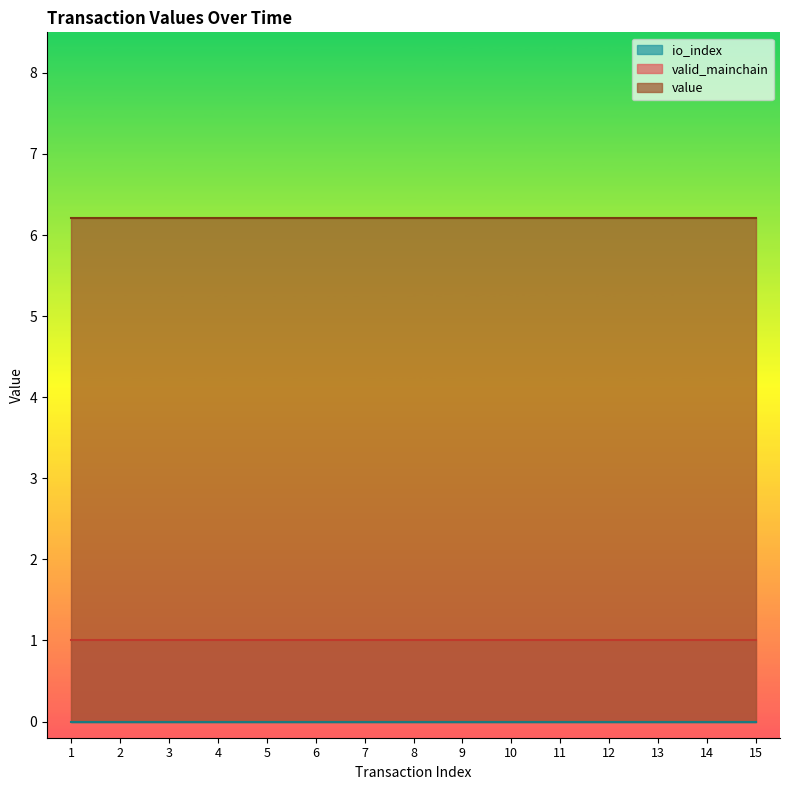

Is it true that valid_mainchain equals 1.0 at 11?

True